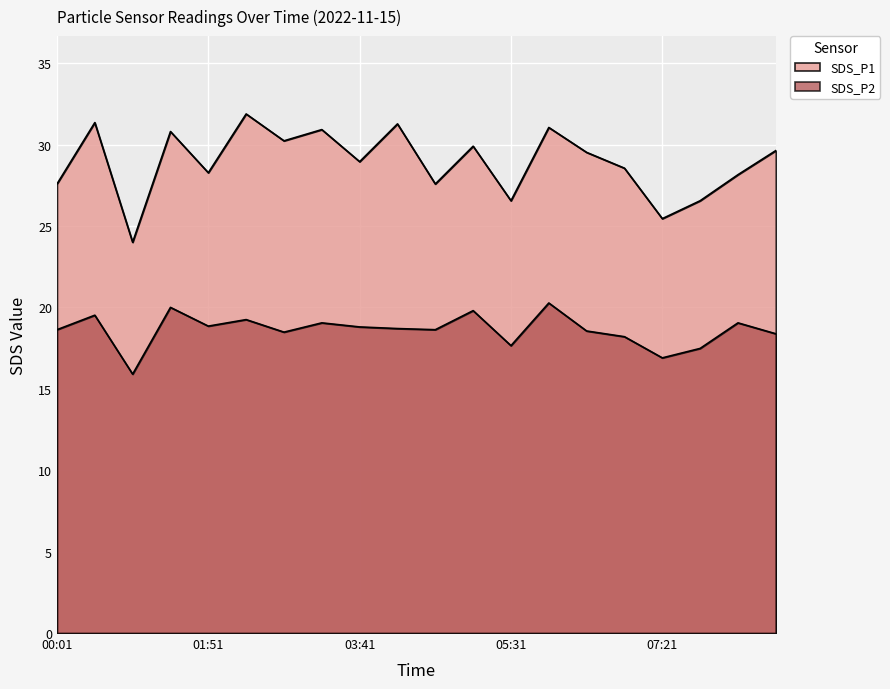

Reading right to left, transcribe all the data shown in this chart.

SDS_P1: 29.6	28.1	26.6	25.4	28.6	29.5	31.1	26.6	29.9	27.6	31.3	28.9	30.9	30.2	31.9	28.3	30.8	24.0	31.4	27.6
SDS_P2: 18.4	19.1	17.5	16.9	18.2	18.6	20.3	17.6	19.8	18.6	18.7	18.8	19.1	18.5	19.2	18.9	20.0	15.9	19.5	18.6